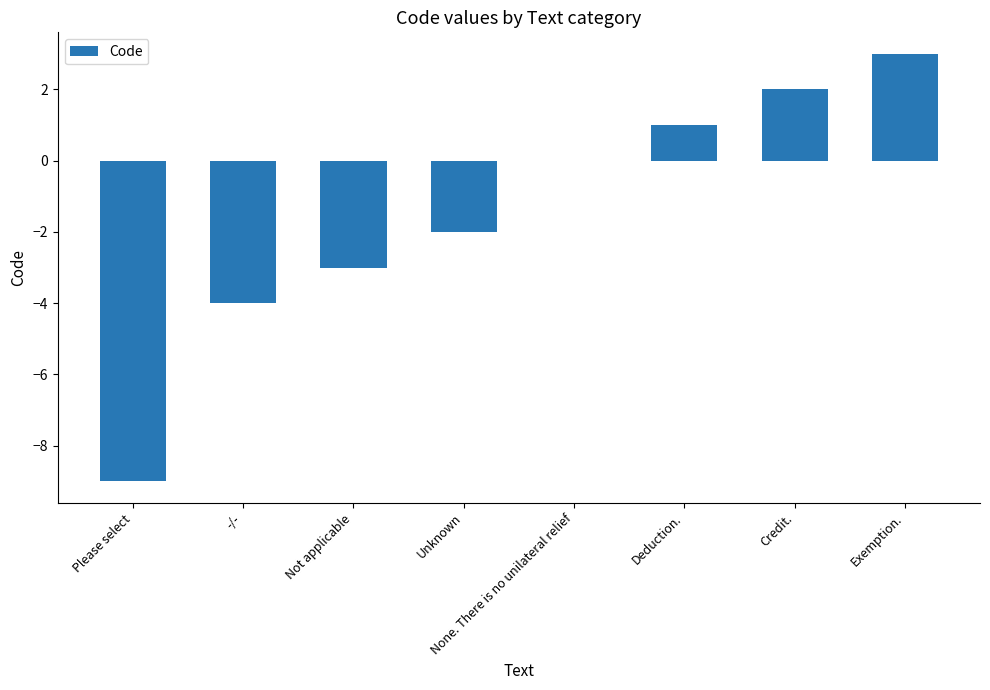

True or false: the data shows -3 at Not applicable.

True